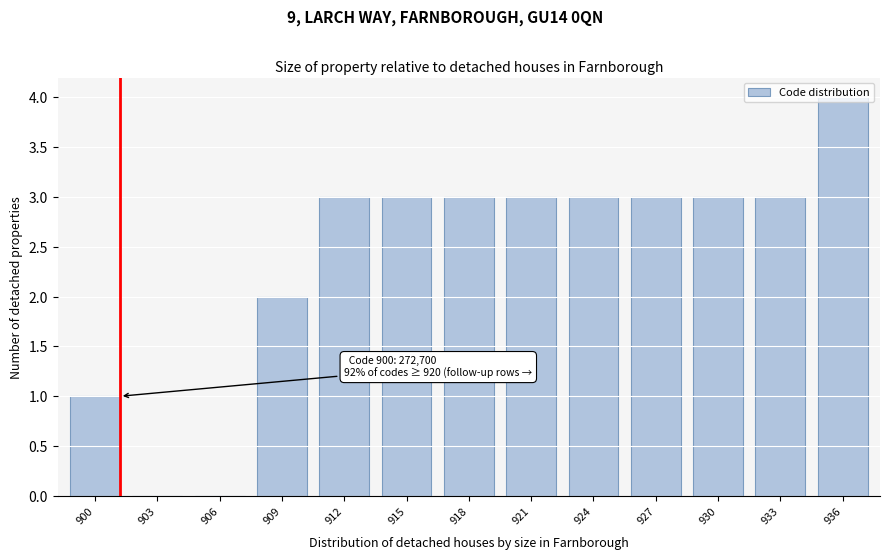

What is the sum of the values at 930 and 903?

3